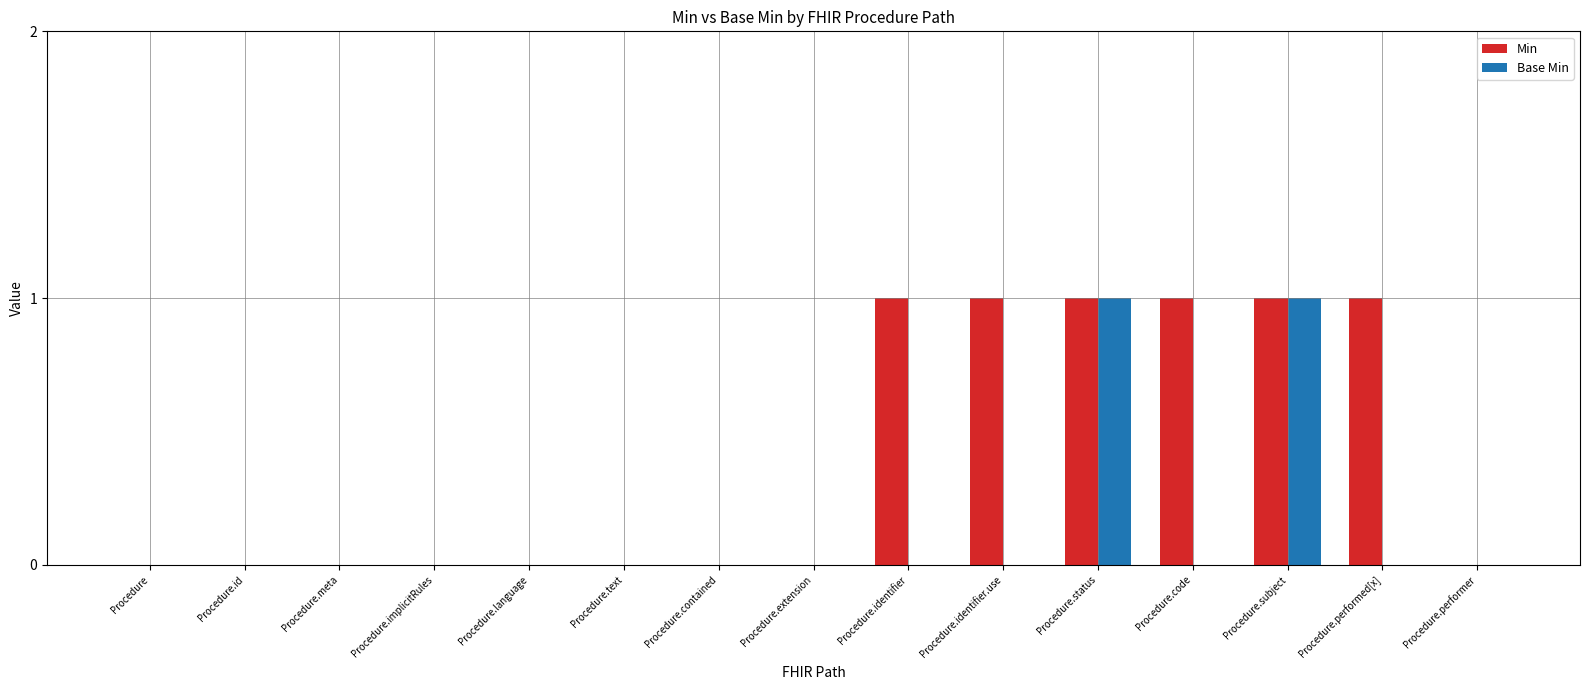

What is the maximum value for Min?

1